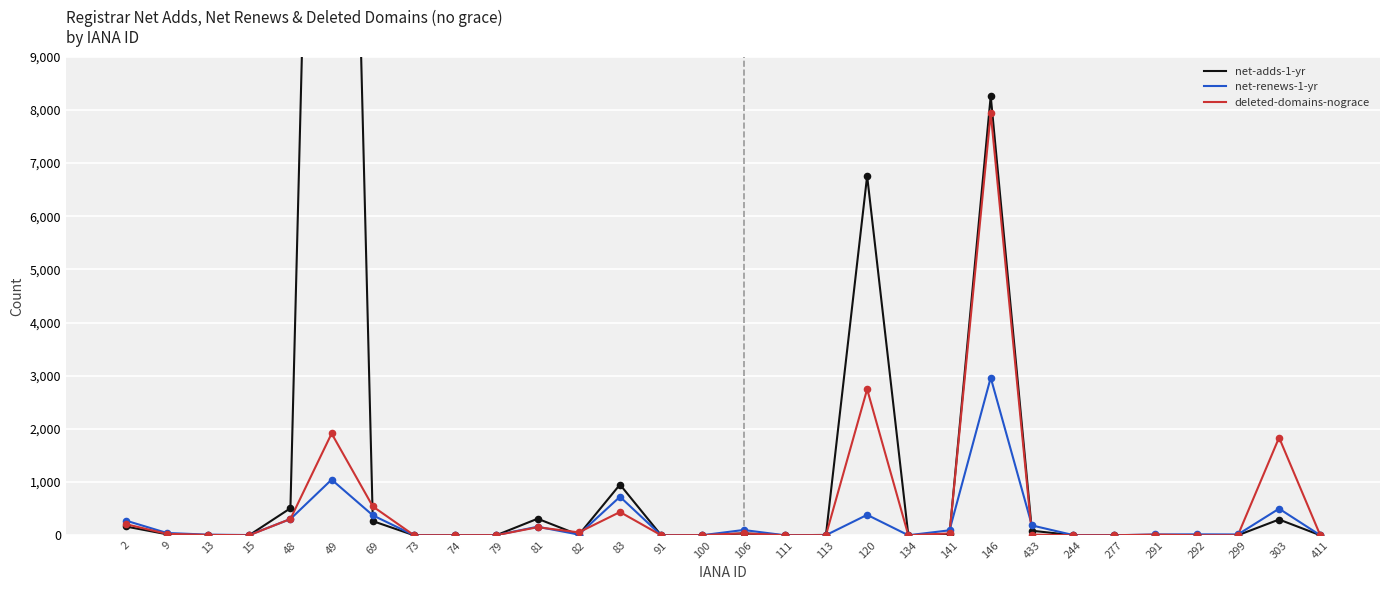

Which series has the widest spread of Y values?

net-adds-1-yr